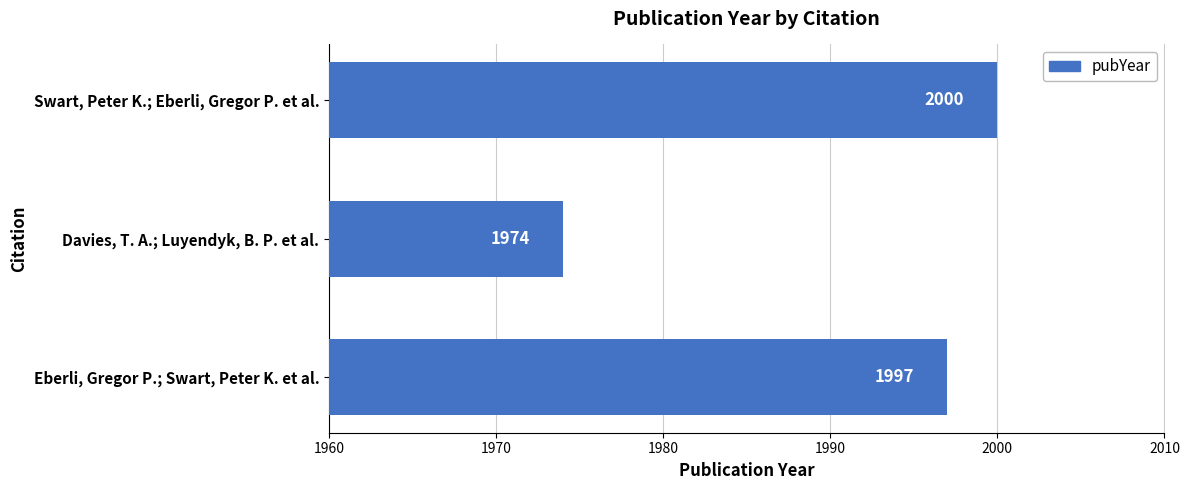

Is it true that the value at Davies, T. A.; Luyendyk, B. P. et al. is 2686?

False